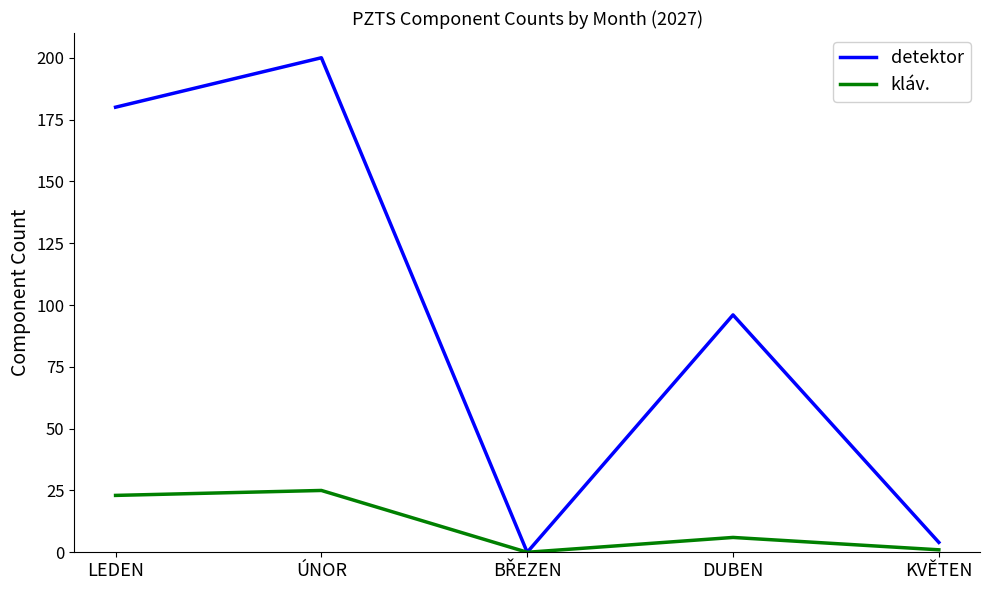

What is the total value across all series at ÚNOR?

225